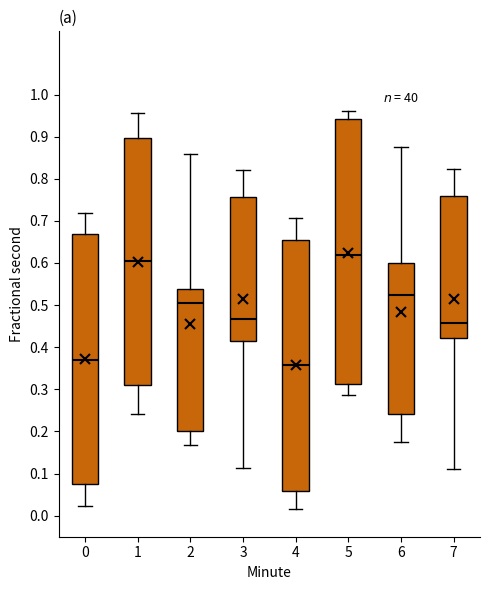

Where is the upper edge of the box at x = 0 on the y-axis? The values are not printed on the chart, so give them approximately, as read against the axis.

0.67